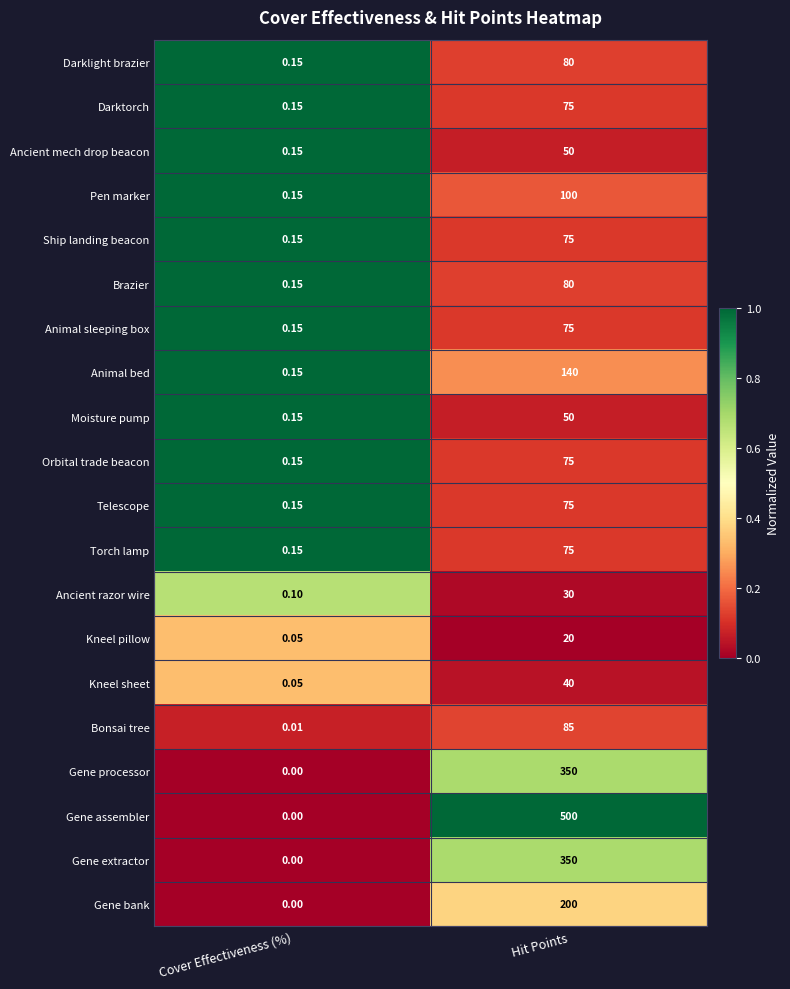

Between Cover Effectiveness (%) and Hit Points, which series saw the biggest shift?

Gene assembler